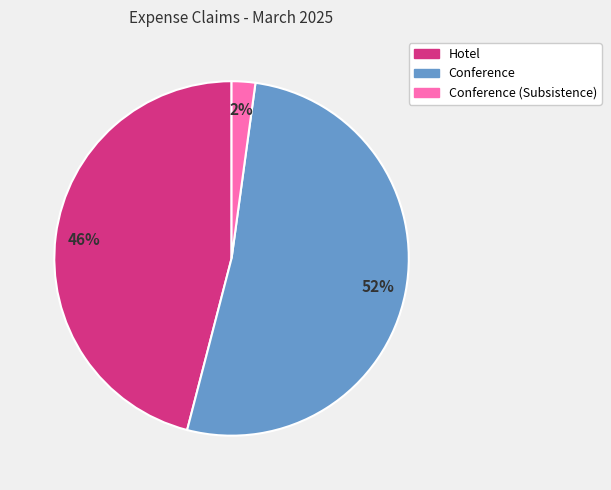

What is the largest slice in the pie chart?

Conference